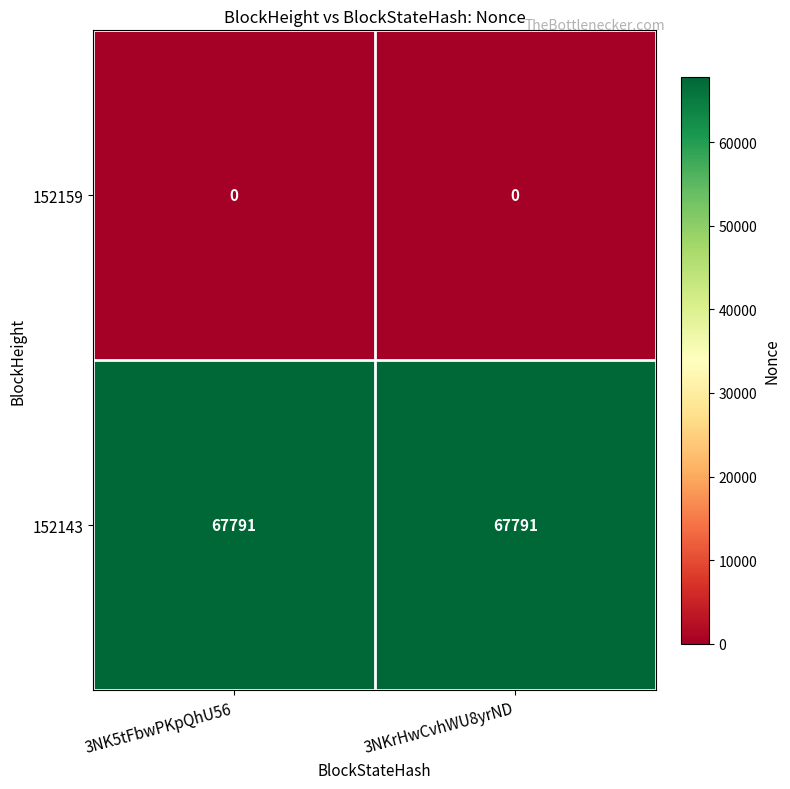

List the series in order of their overall mean, lowest first.

152159, 152143